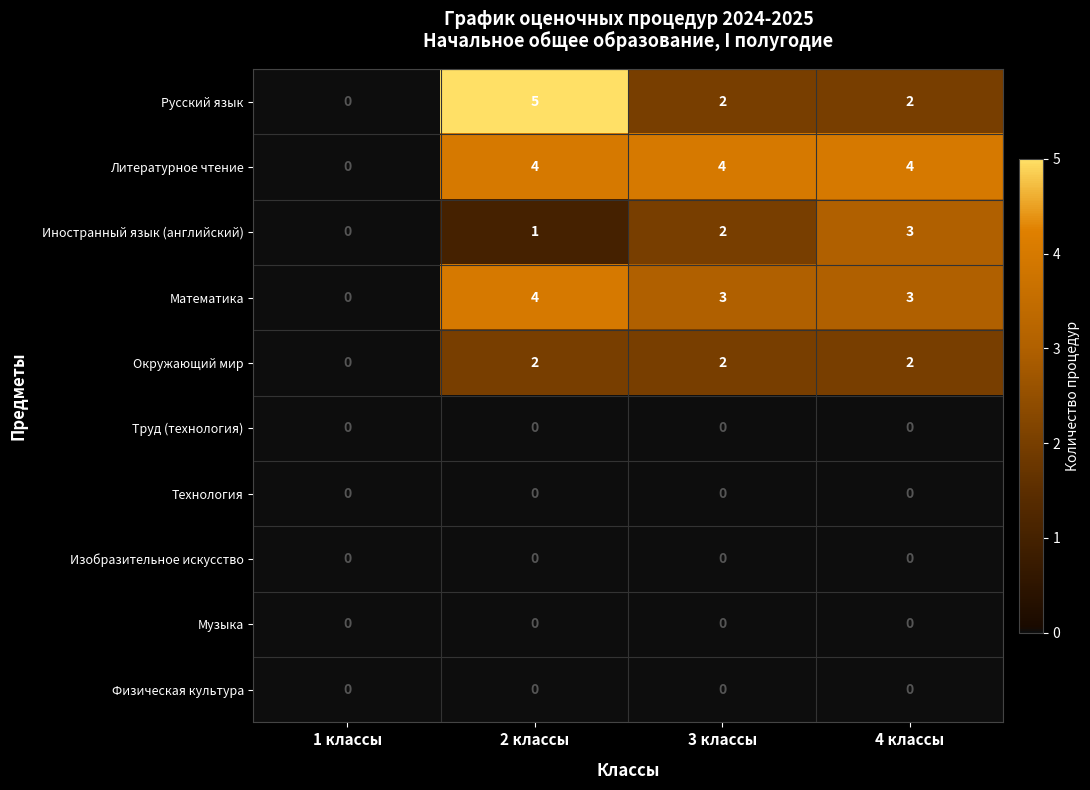

Between 3 классы and 4 классы, which series saw the biggest shift?

Иностранный язык (английский)